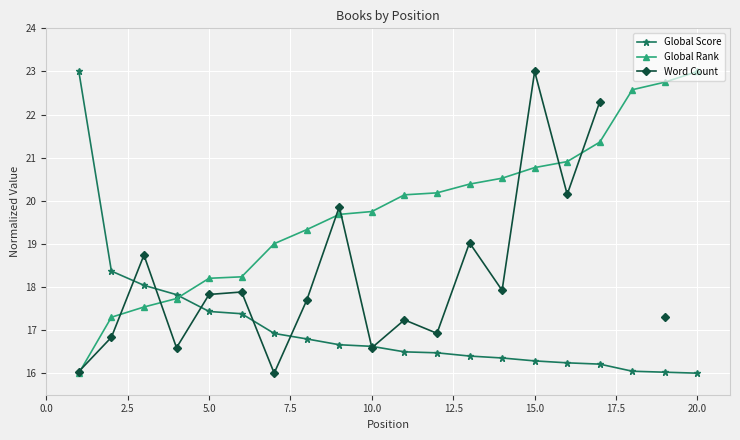

Is it true that Global Rank equals 12.5 at 20.0?

False